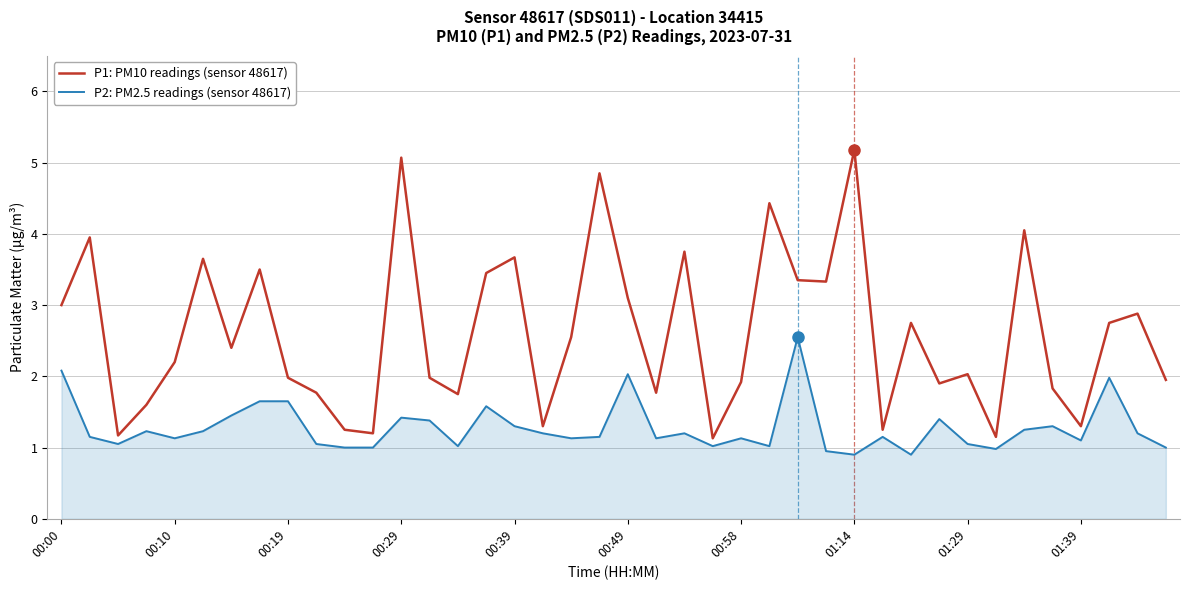

Which series has the largest range (max minus min)?

P1: PM10 readings (sensor 48617)